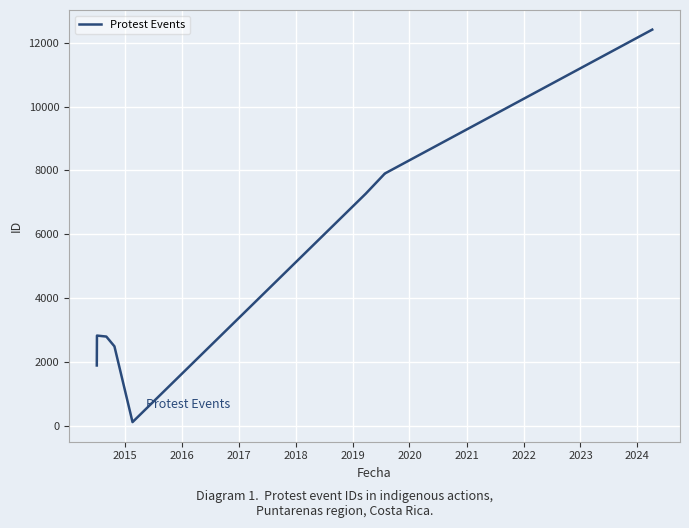

What is the difference between the maximum and minimum values?

12288